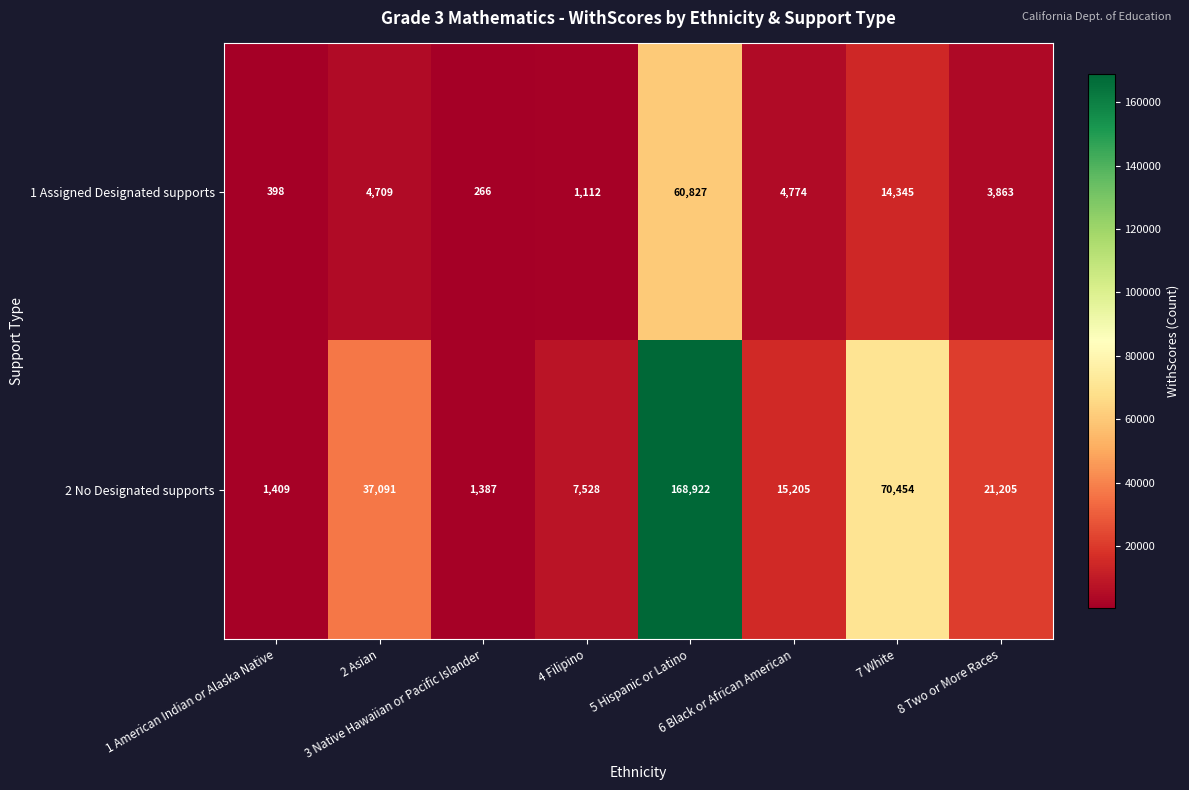

List the series in order of their peak value, lowest first.

1 Assigned Designated supports, 2 No Designated supports